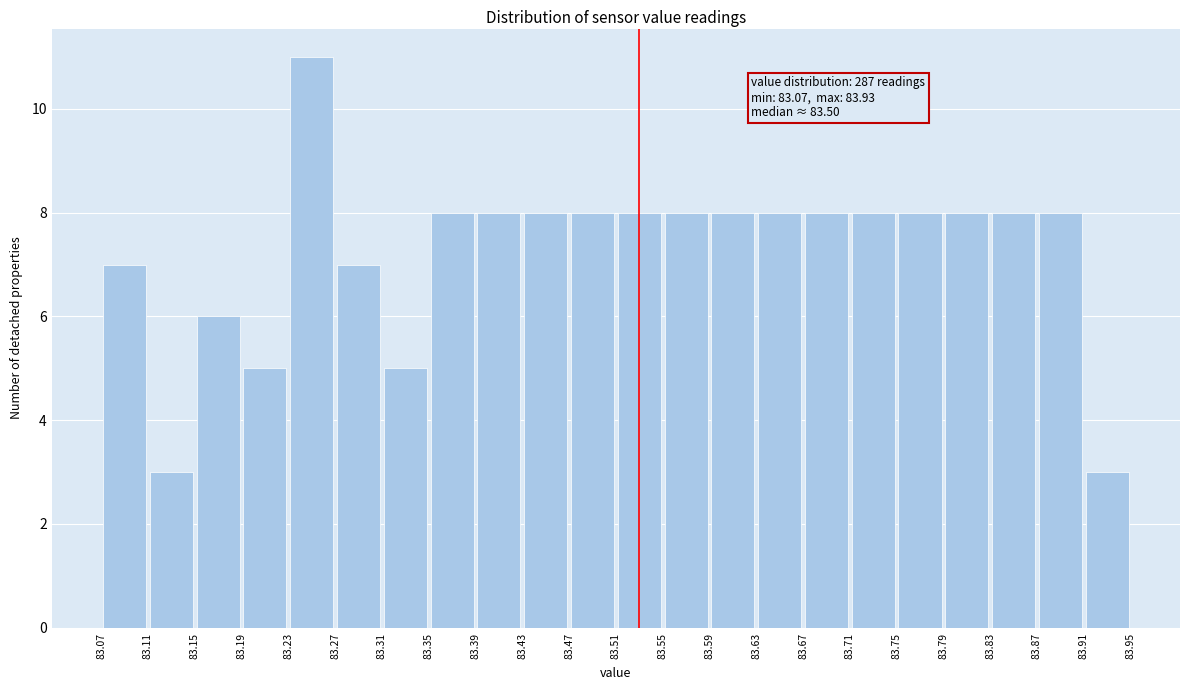

Which range on the x-axis has the tallest bar?

83.23 to 83.27